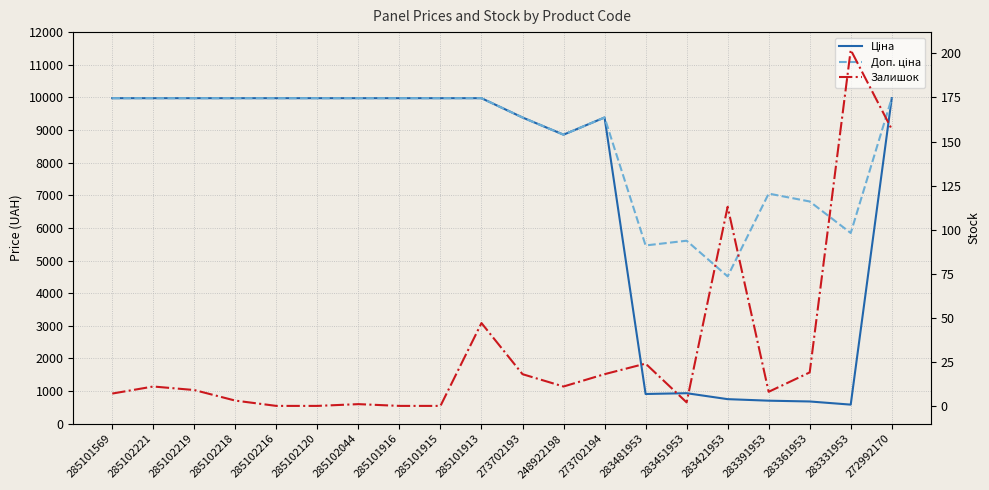

How many values in the Доп. ціна series exceed 9974?

11